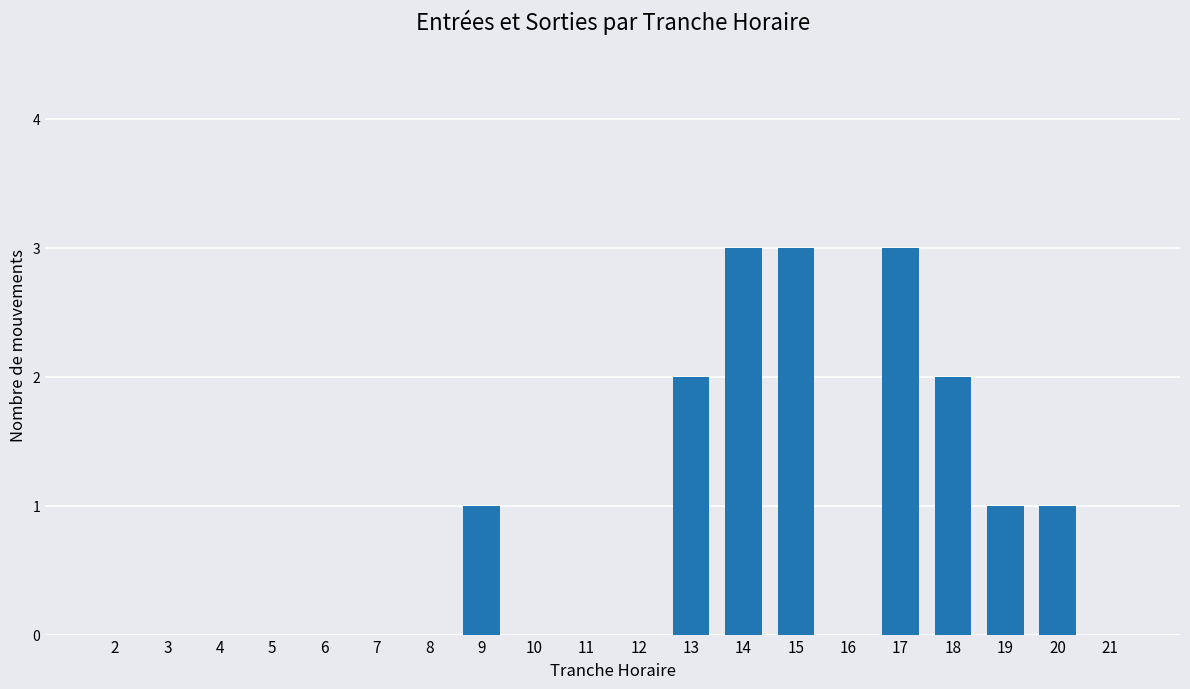

True or false: the data shows 0 at 16.

True